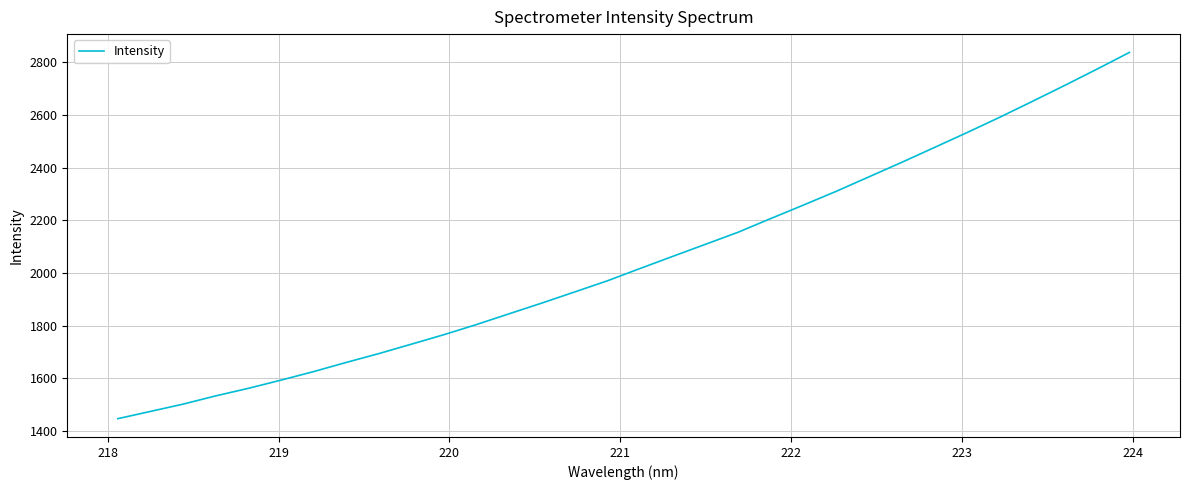

How many lines are shown in the chart?

1